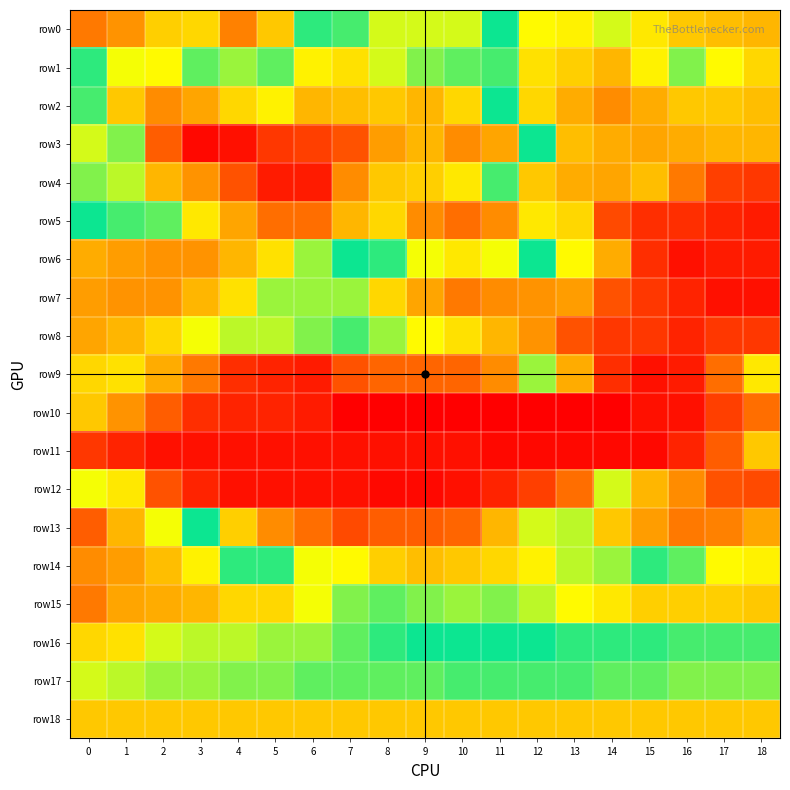

Reading left to right, list all the values displayed in this chart.

row0: 0=13	1=16	2=23	3=51	4=61	5=53	6=36	7=35	8=45	9=45	10=45	11=38	12=28	13=27	14=30	15=26	16=22	17=21	18=20
row1: 0=36	1=46	2=47	3=41	4=32	5=41	6=48	7=50	8=45	9=42	10=41	11=35	12=25	13=23	14=20	15=27	16=33	17=28	18=24
row2: 0=40	1=53	2=60	3=57	4=51	5=48	6=55	7=54	8=53	9=55	10=51	11=37	12=24	13=19	14=15	15=19	16=22	17=22	18=21
row3: 0=30	1=42	2=65	3=74	4=73	5=69	6=68	7=66	8=58	9=55	10=60	11=57	12=37	13=21	14=19	15=18	16=19	17=20	18=20
row4: 0=33	1=44	2=55	3=59	4=66	5=72	6=72	7=60	8=53	9=52	10=49	11=35	12=22	13=19	14=18	15=21	16=13	17=7	18=6
row5: 0=38	1=40	2=41	3=49	4=57	5=63	6=63	7=55	8=51	9=60	10=63	11=60	12=49	13=24	14=8	15=5	16=5	17=4	18=3
row6: 0=56	1=58	2=59	3=59	4=55	5=50	6=43	7=38	8=39	9=46	10=49	11=46	12=38	13=28	14=19	15=5	16=2	17=3	18=3
row7: 0=58	1=59	2=59	3=55	4=50	5=43	6=32	7=32	8=24	9=18	10=13	11=15	12=16	13=17	14=9	15=6	16=4	17=2	18=2
row8: 0=57	1=55	2=51	3=46	4=44	5=44	6=42	7=35	8=32	9=28	10=25	11=20	12=16	13=9	14=6	15=6	16=4	17=6	18=6
row9: 0=51	1=50	2=56	3=62	4=70	5=71	6=72	7=66	8=64	9=64	10=64	11=60	12=43	13=19	14=5	15=2	16=3	17=12	18=26
row10: 0=53	1=59	2=65	3=70	4=71	5=71	6=72	7=75	8=75	9=75	10=75	11=75	12=75	13=75	14=75	15=73	16=73	17=68	18=63
row11: 0=69	1=71	2=73	3=73	4=73	5=73	6=73	7=73	8=73	9=73	10=73	11=74	12=74	13=74	14=74	15=74	16=71	17=65	18=53
row12: 0=29	1=49	2=66	3=71	4=73	5=73	6=73	7=73	8=74	9=74	10=73	11=71	12=68	13=63	14=45	15=20	16=15	17=9	18=8
row13: 0=10	1=20	2=29	3=37	4=52	5=60	6=63	7=67	8=65	9=65	10=64	11=55	12=45	13=31	14=22	15=17	16=13	17=14	18=18
row14: 0=15	1=17	2=21	3=27	4=36	5=39	6=46	7=47	8=52	9=54	10=53	11=51	12=48	13=44	14=43	15=36	16=34	17=28	18=27
row15: 0=13	1=18	2=19	3=20	4=24	5=24	6=29	7=33	8=34	9=33	10=32	11=33	12=31	13=28	14=26	15=23	16=23	17=23	18=22
row16: 0=24	1=25	2=30	3=31	4=31	5=32	6=32	7=34	8=36	9=38	10=38	11=37	12=37	13=36	14=36	15=36	16=35	17=35	18=35
row17: 0=30	1=31	2=32	3=32	4=33	5=33	6=34	7=34	8=34	9=34	10=35	11=35	12=35	13=35	14=34	15=34	16=33	17=33	18=33
row18: 0=22	1=22	2=22	3=22	4=22	5=22	6=22	7=22	8=22	9=22	10=22	11=22	12=22	13=22	14=22	15=22	16=22	17=22	18=22